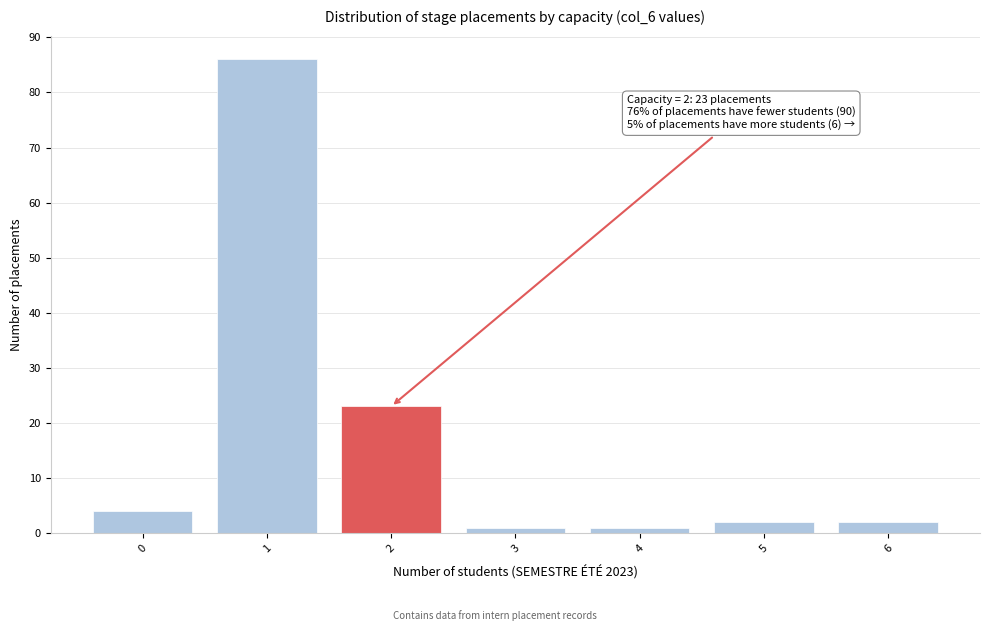

Reading left to right, what are all the values shown in this chart?

4	86	23	1	1	2	2